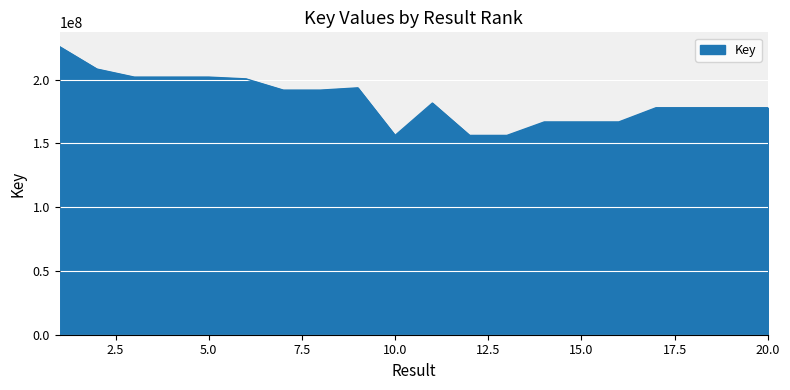

What is the maximum value shown in the chart?

225778237